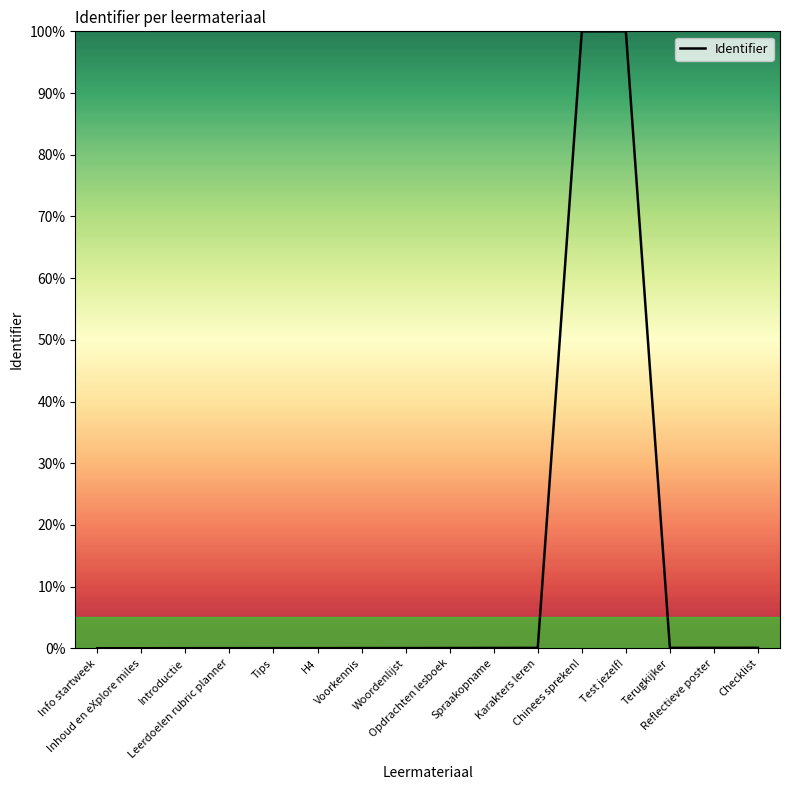

What is the maximum value shown in the chart?

100.0